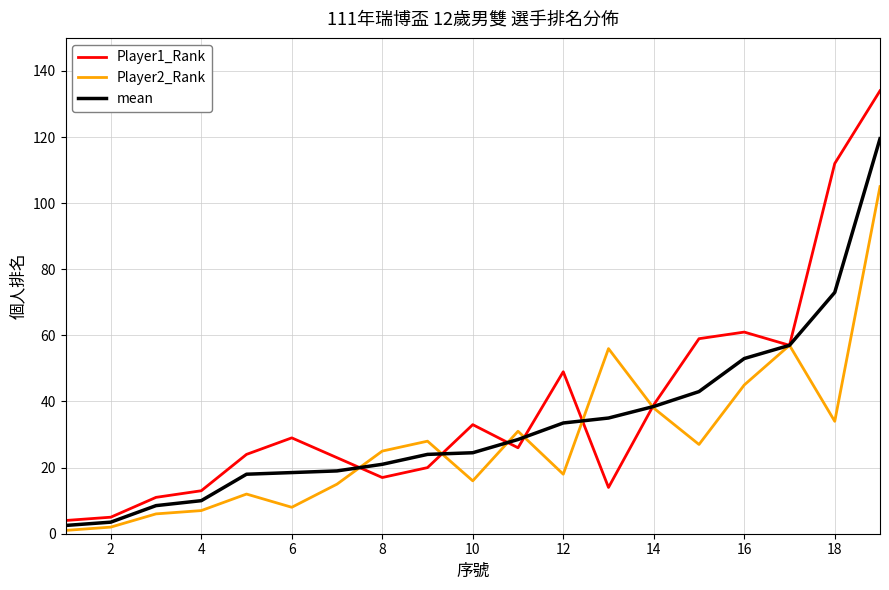

Which series has the largest range (max minus min)?

Player1_Rank